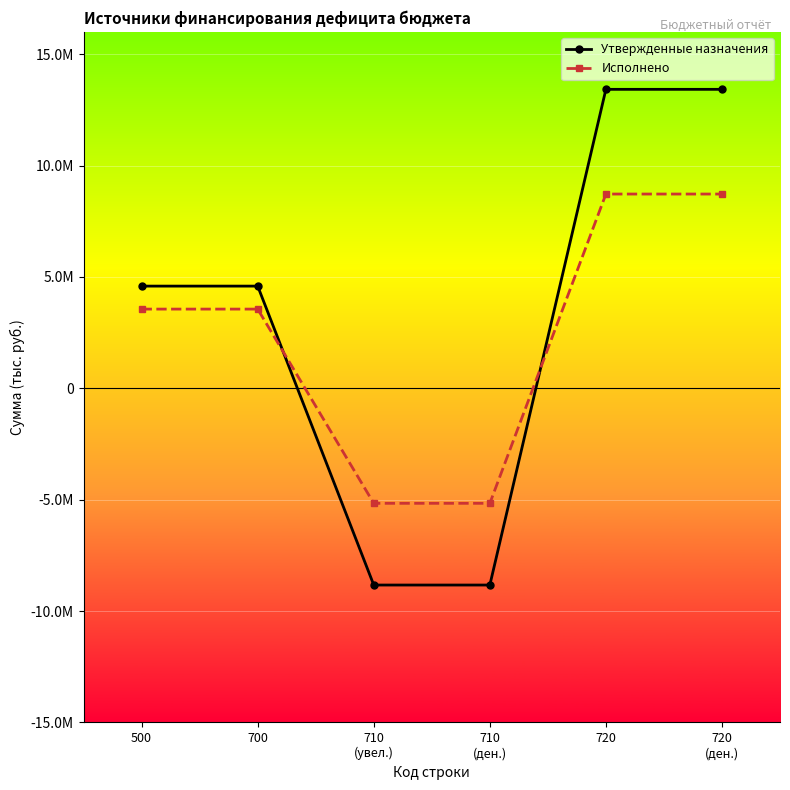

Does the chart have visible grid lines?

Yes